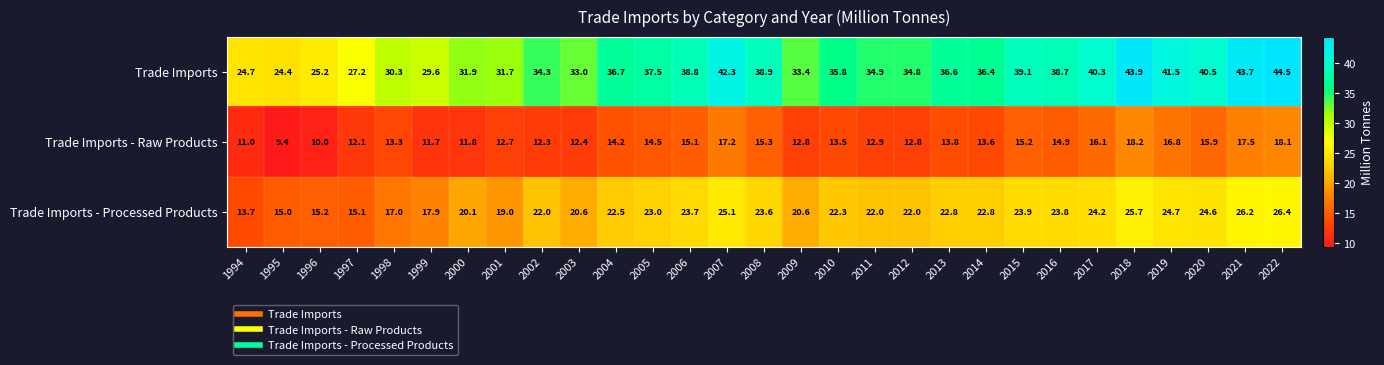

What is the difference between the Trade Imports values at 1995 and 2002?

9.9